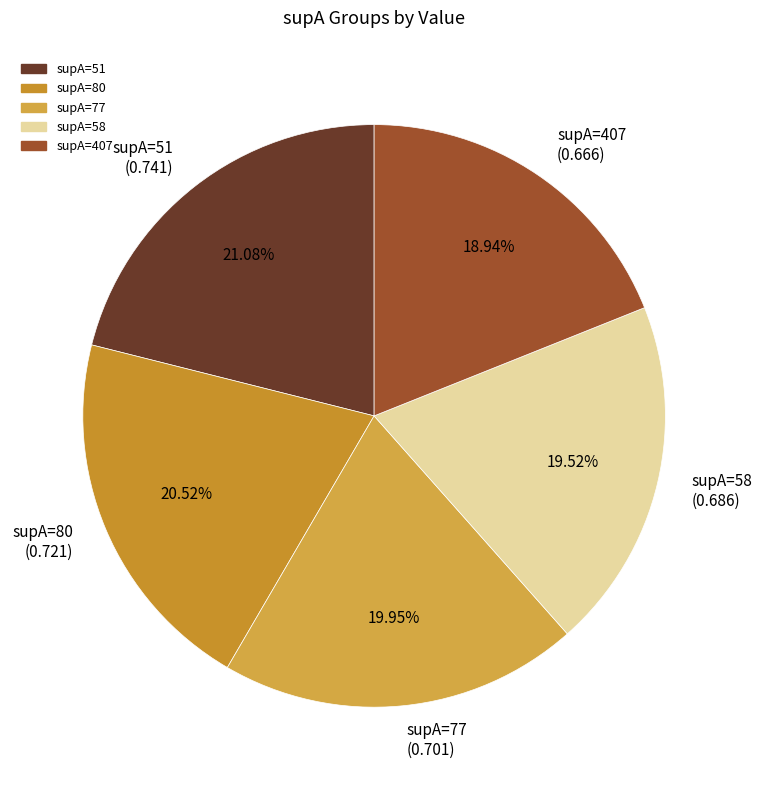

Does any single category account for the majority?

No